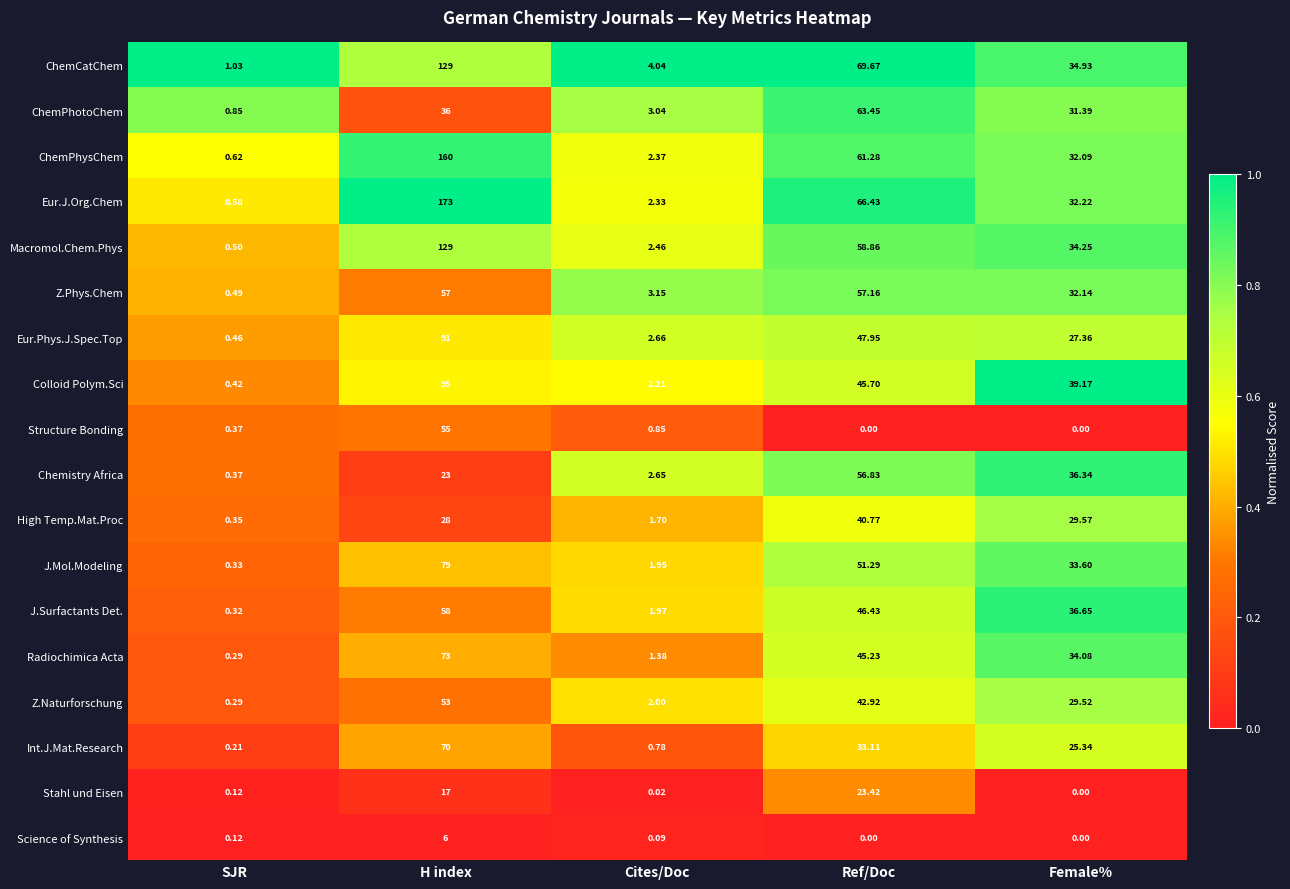

Which series has the largest total across all categories?

Eur.J.Org.Chem